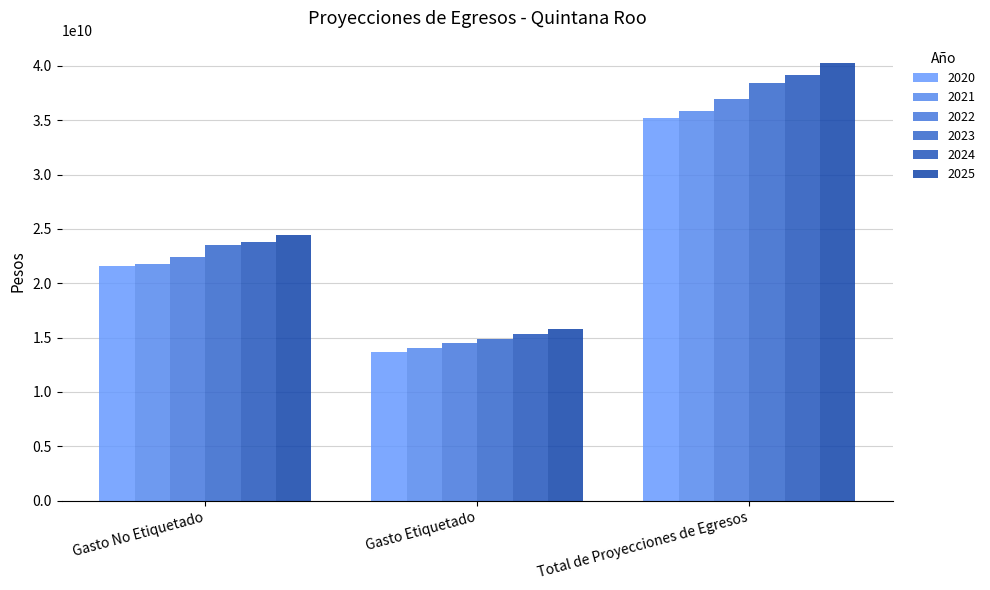

List the labels in order of 2024 value, smallest first.

Gasto Etiquetado, Gasto No Etiquetado, Total de Proyecciones de Egresos